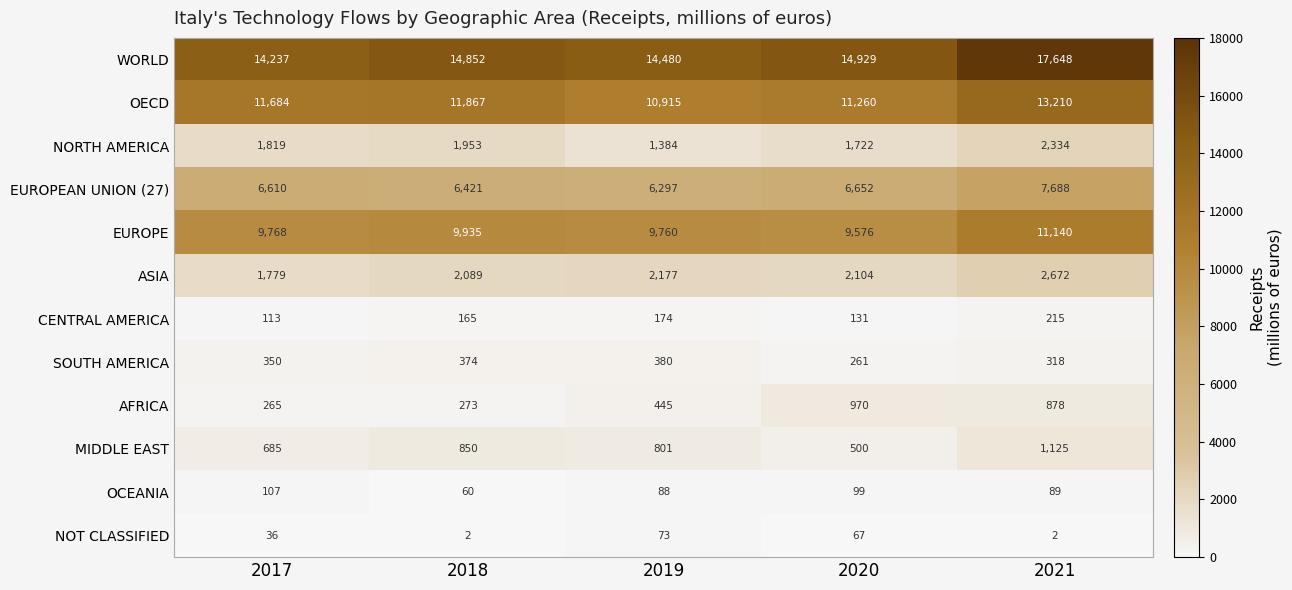

The WORLD series shows 6114 at 2018. True or false?

False